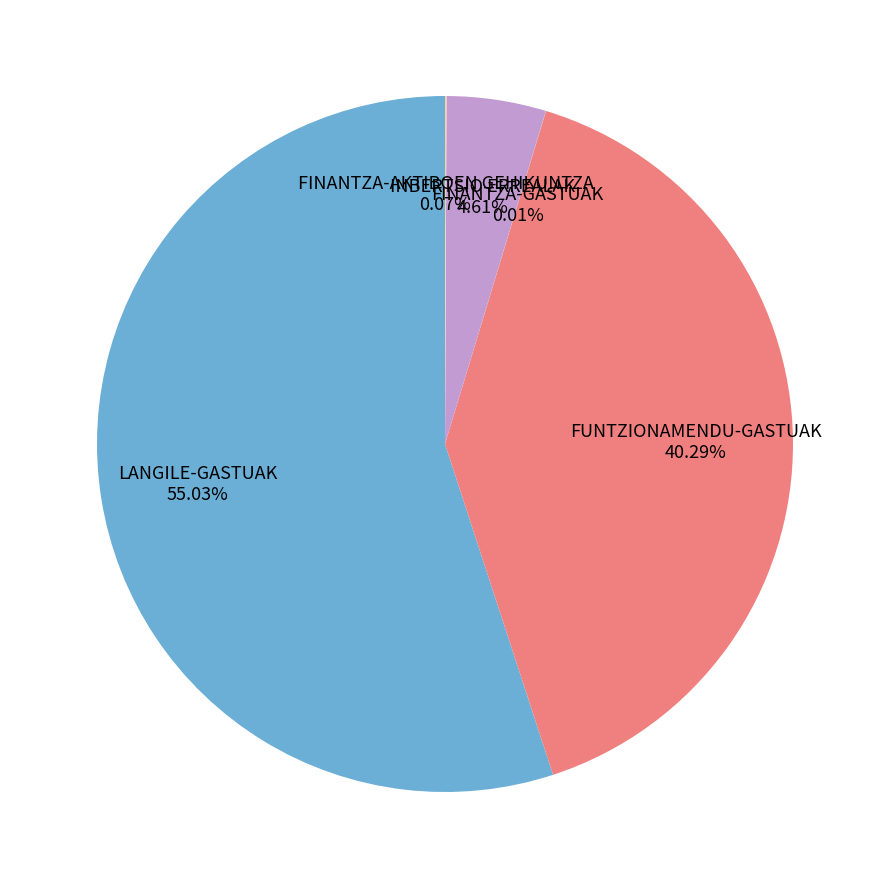

Is the sum of FUNTZIONAMENDU-GASTUAK and LANGILE-GASTUAK greater than half?

Yes